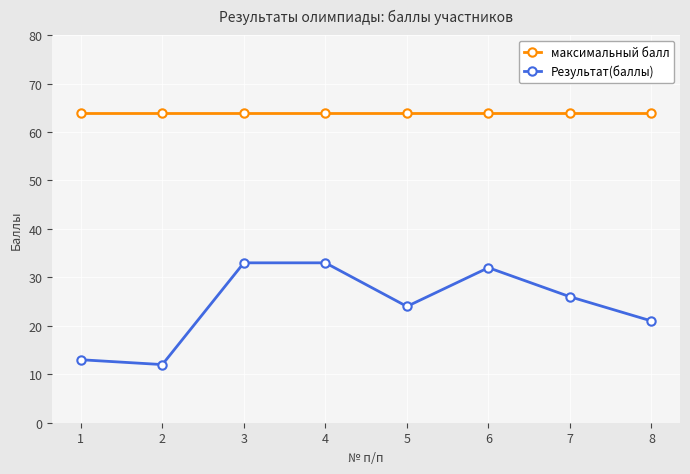

Which series has the widest spread of values?

Результат(баллы)